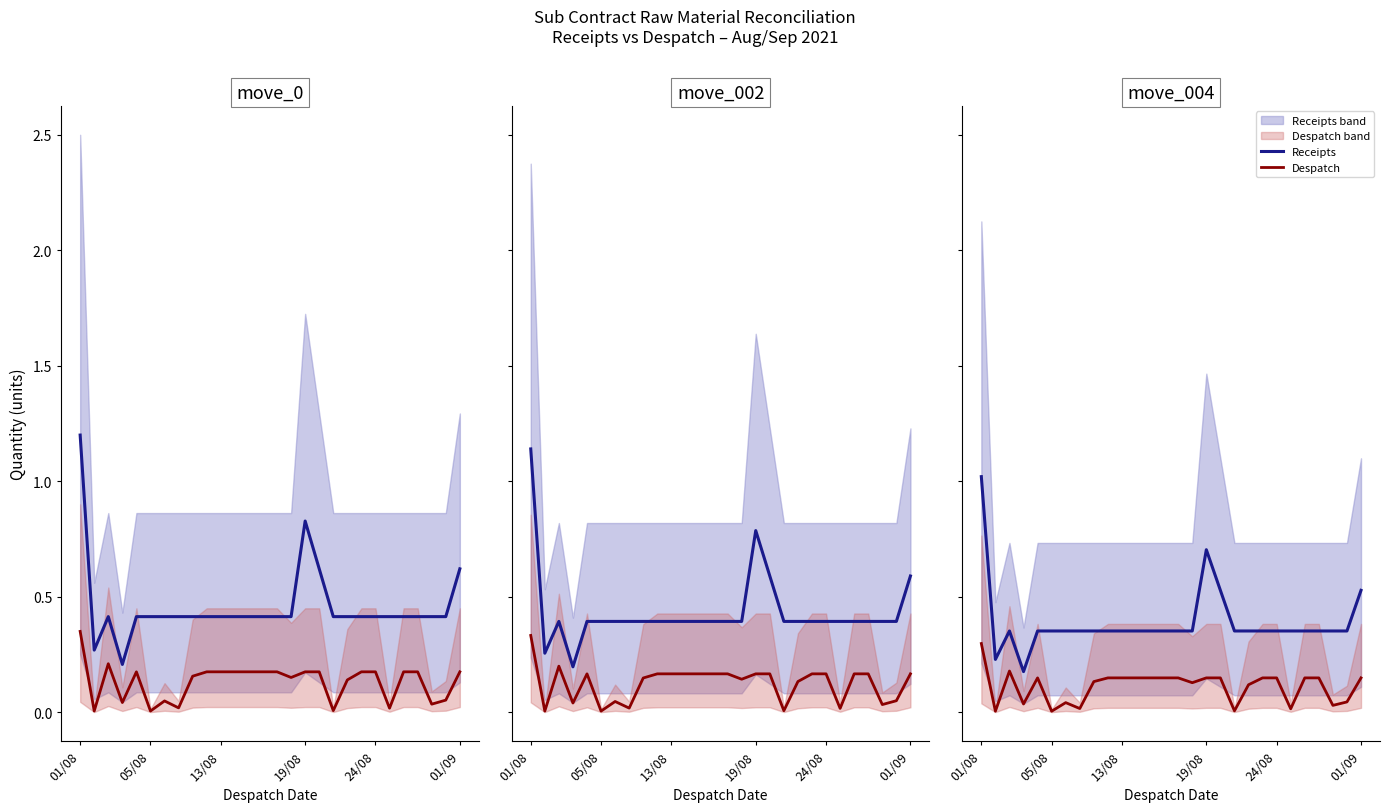

List the series in order of their peak value, highest first.

Receipts, Despatch